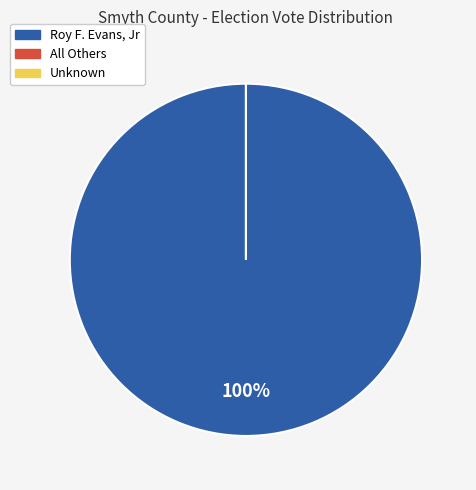

Does Roy F. Evans, Jr represent more than half of the total?

Yes